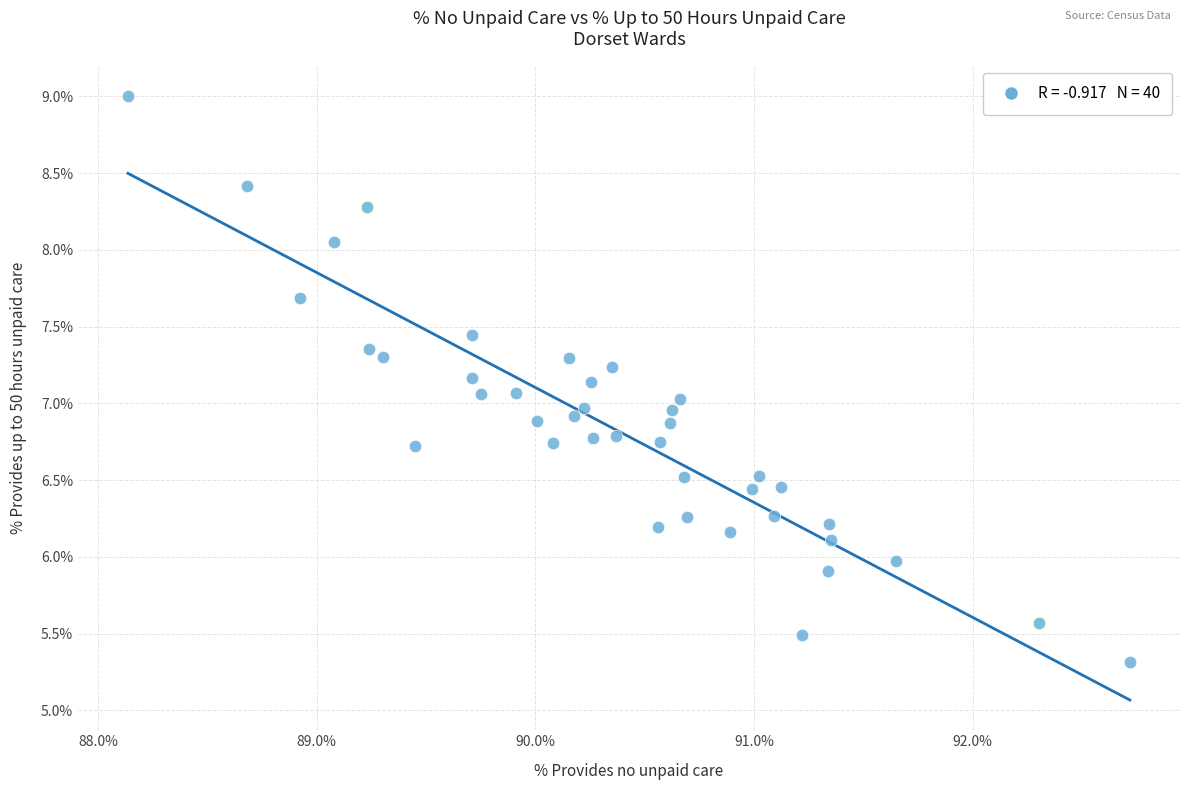

What is the range of Y values (max minus min)?

3.7